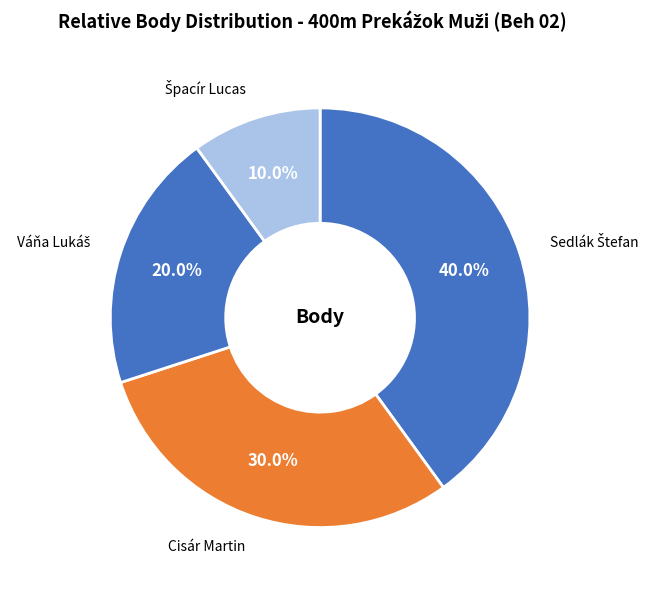

Is there any slice that represents more than half of the pie?

No